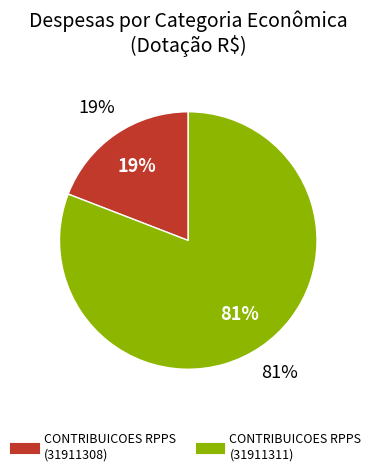

Rank the categories by value from highest to lowest.

CONTRIBUICOES PREVIDENCIARIAS - RPPS (31911311), CONTRIBUICOES PREVIDENCIARIAS - RPPS (31911308)